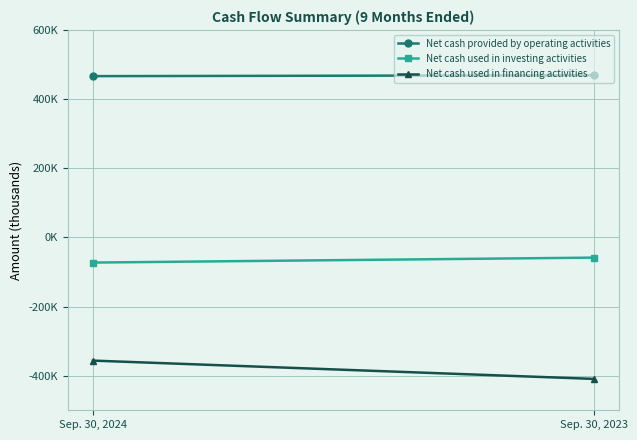

The Net cash used in investing activities series shows -72861 at Sep. 30, 2024. True or false?

True